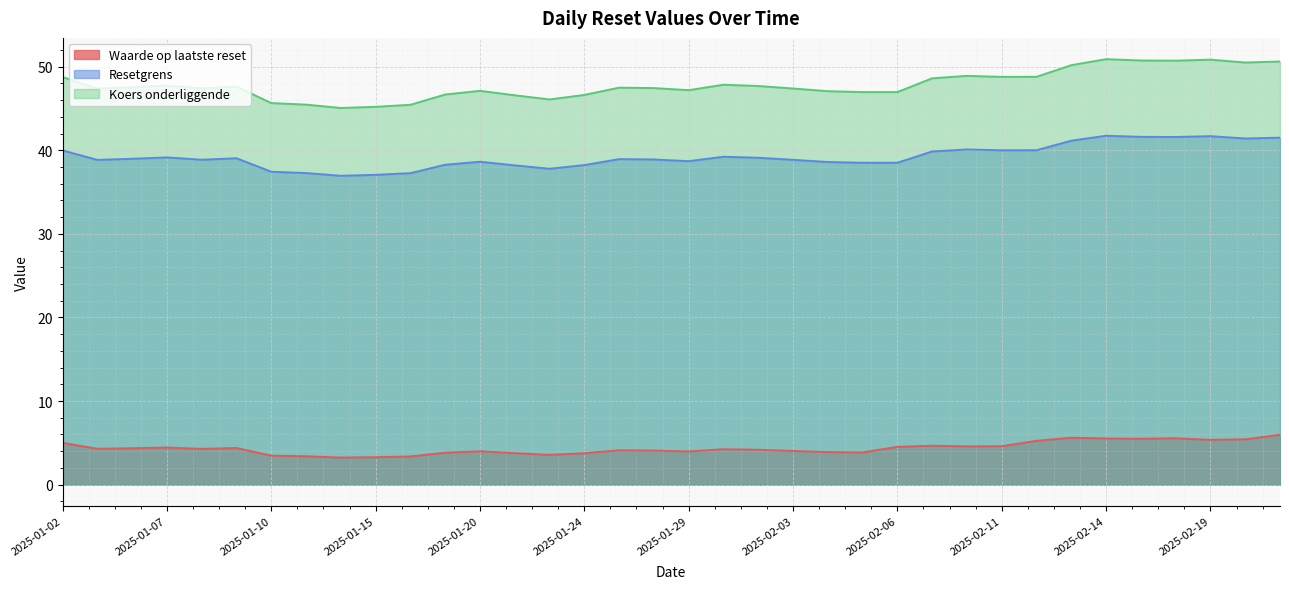

What is the label of the 20th point from the left?

2025-01-30